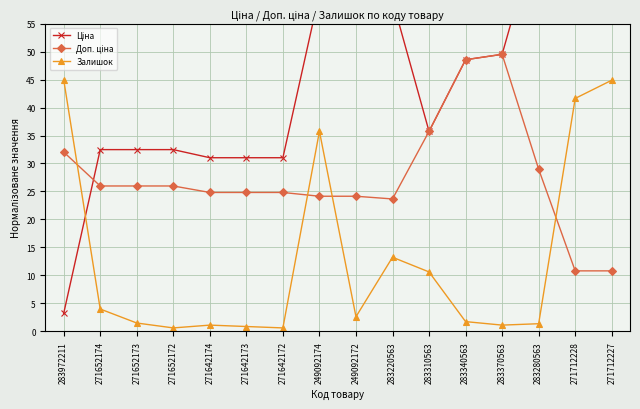

At how many categories does at least one series exceed 58?

6